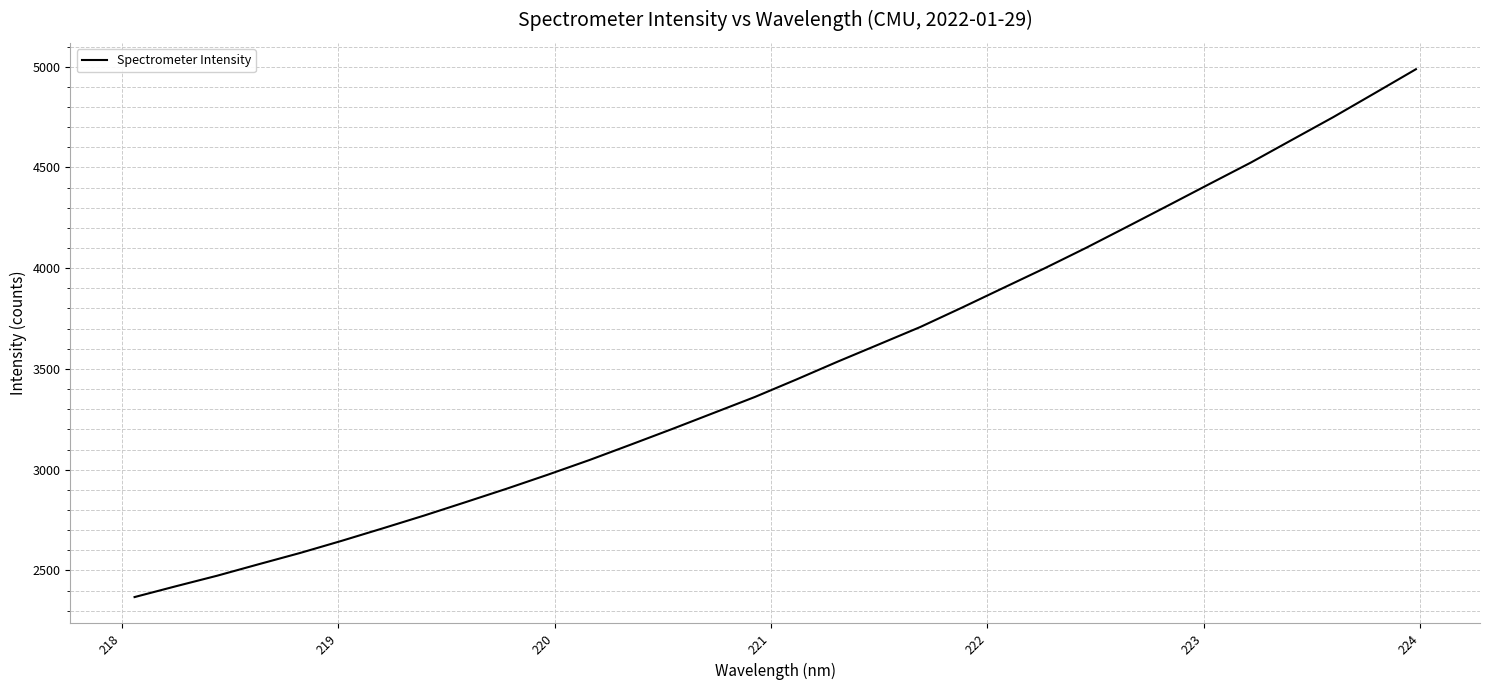

What is the difference between the maximum and minimum values?

2619.7